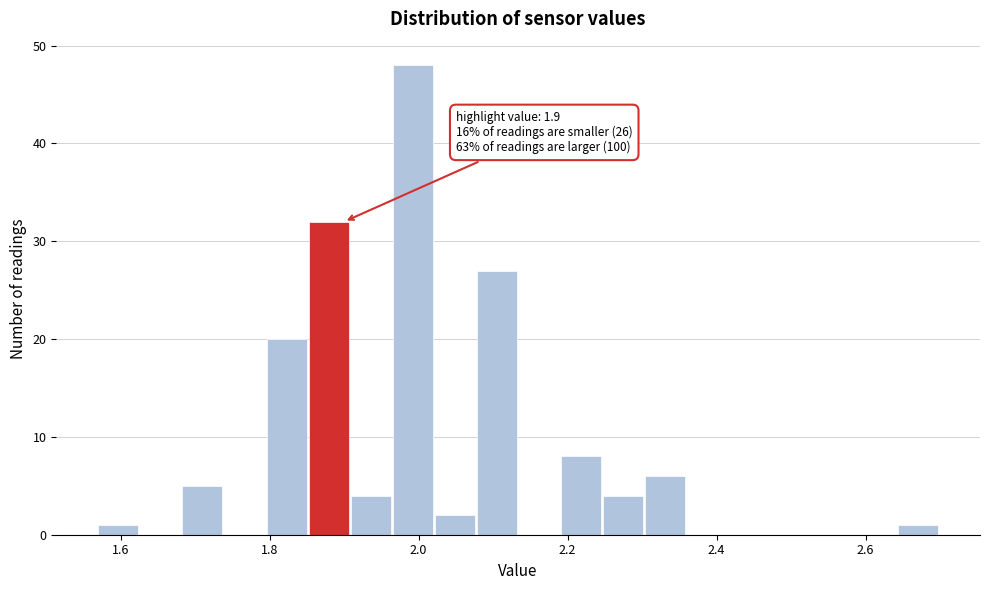

Read against the x-axis, roughly where is the centre of the tallest bar?

2.00